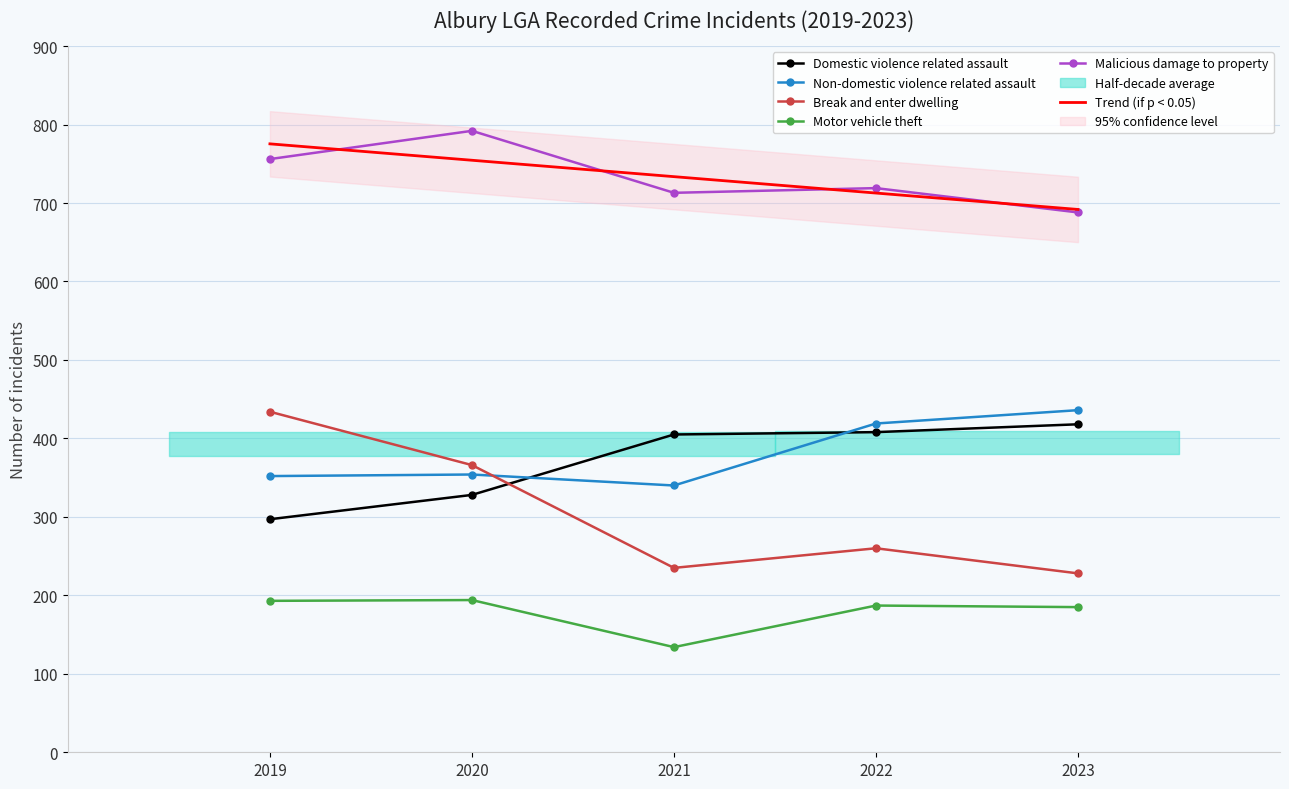

How many lines are shown in the chart?

6